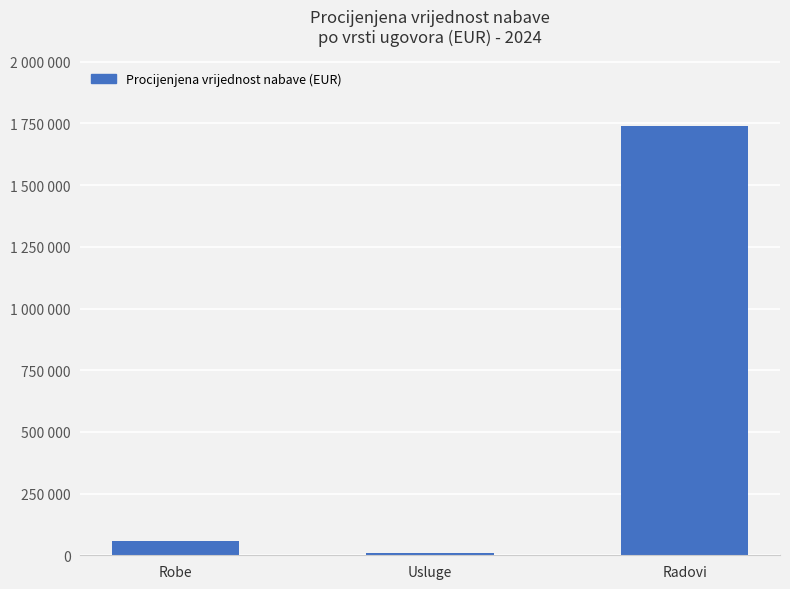

Which category has the highest value across all series?

Radovi